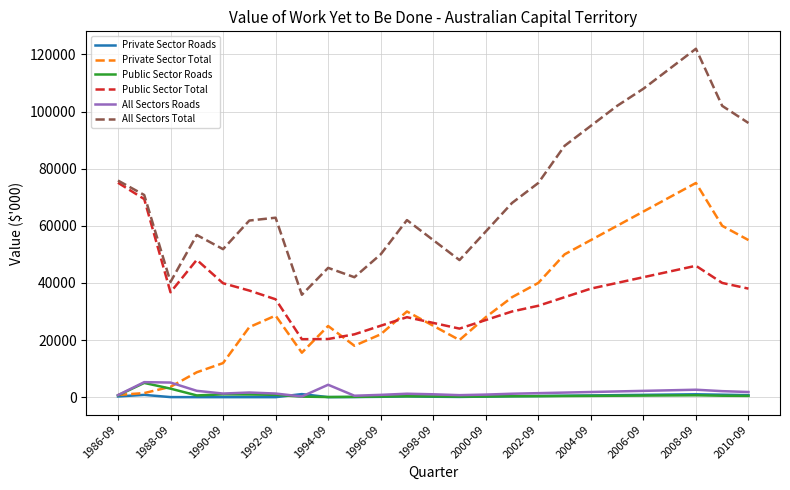

Which series has the widest spread of values?

All Sectors Total